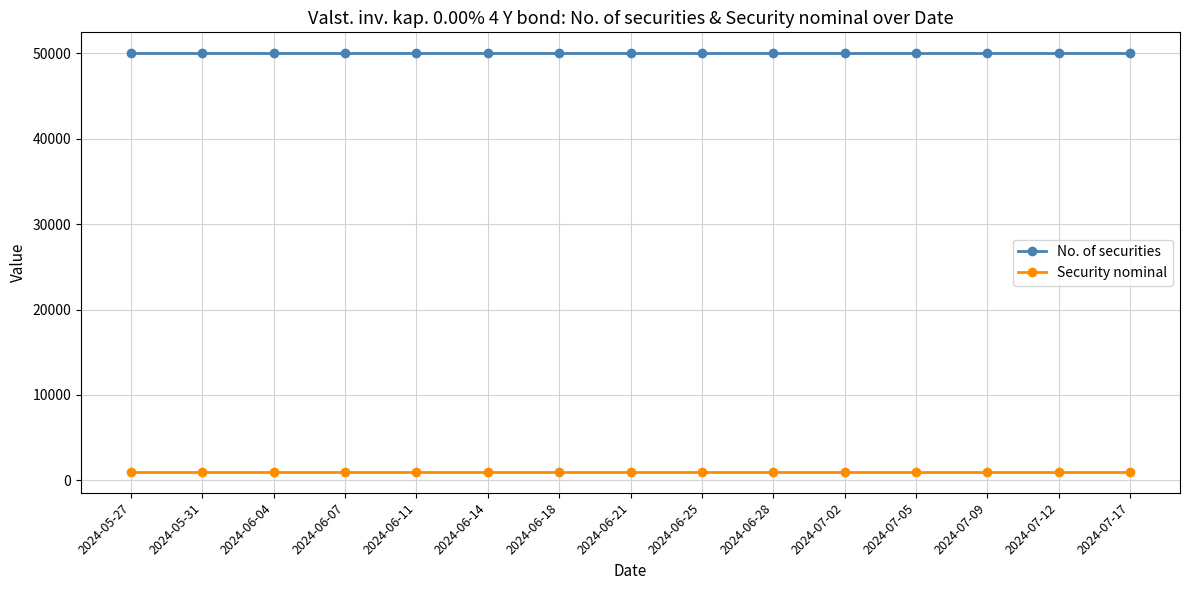

What are all the series names shown in the legend?

No. of securities, Security nominal